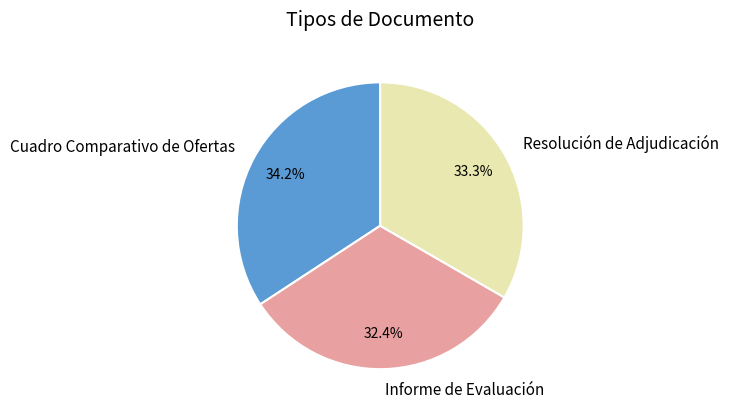

To the nearest percent, what portion does Cuadro Comparativo de Ofertas represent?

34%